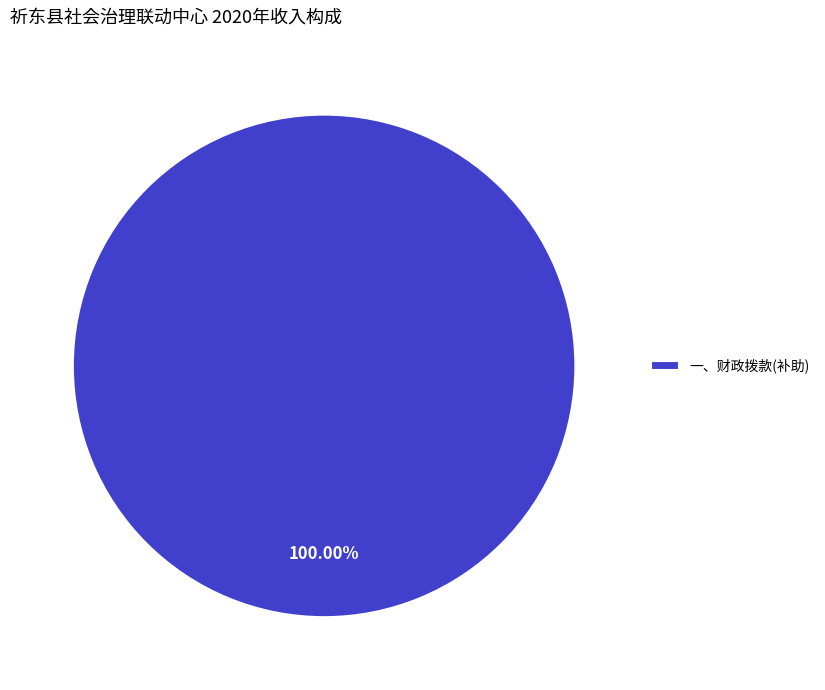

Is there a majority slice in this chart?

Yes